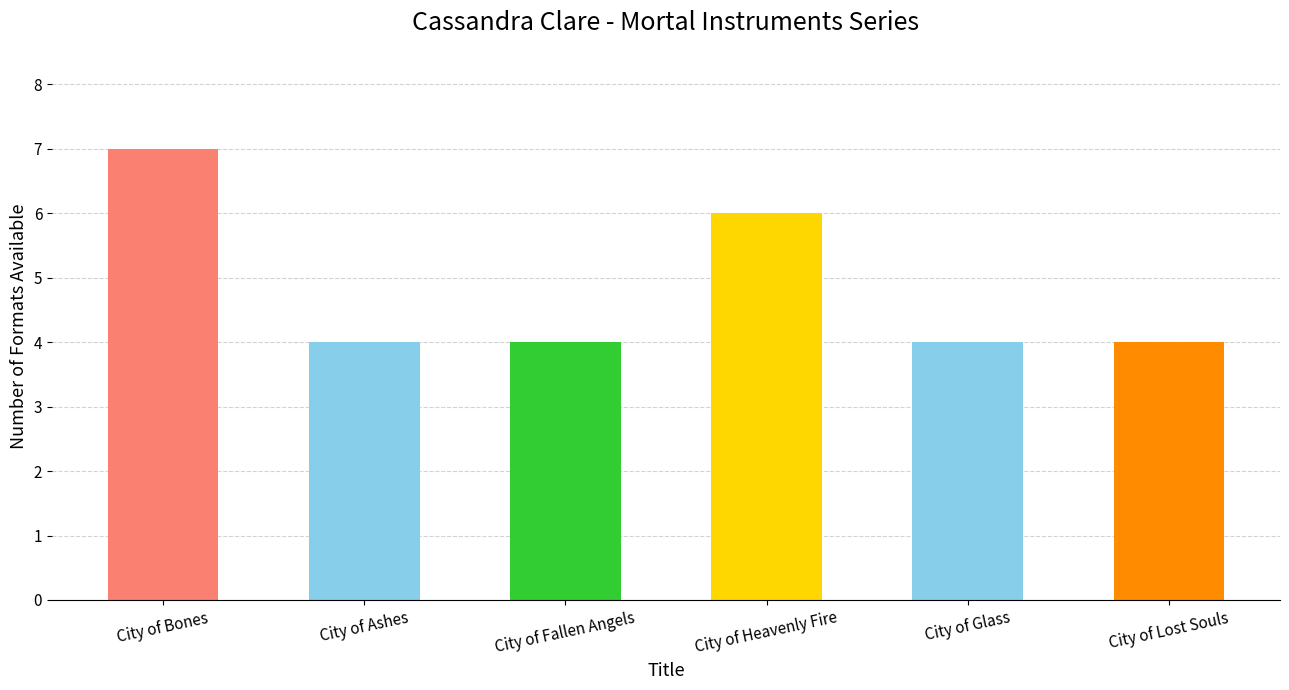

Are the bars grouped side by side (vs. stacked)?

No